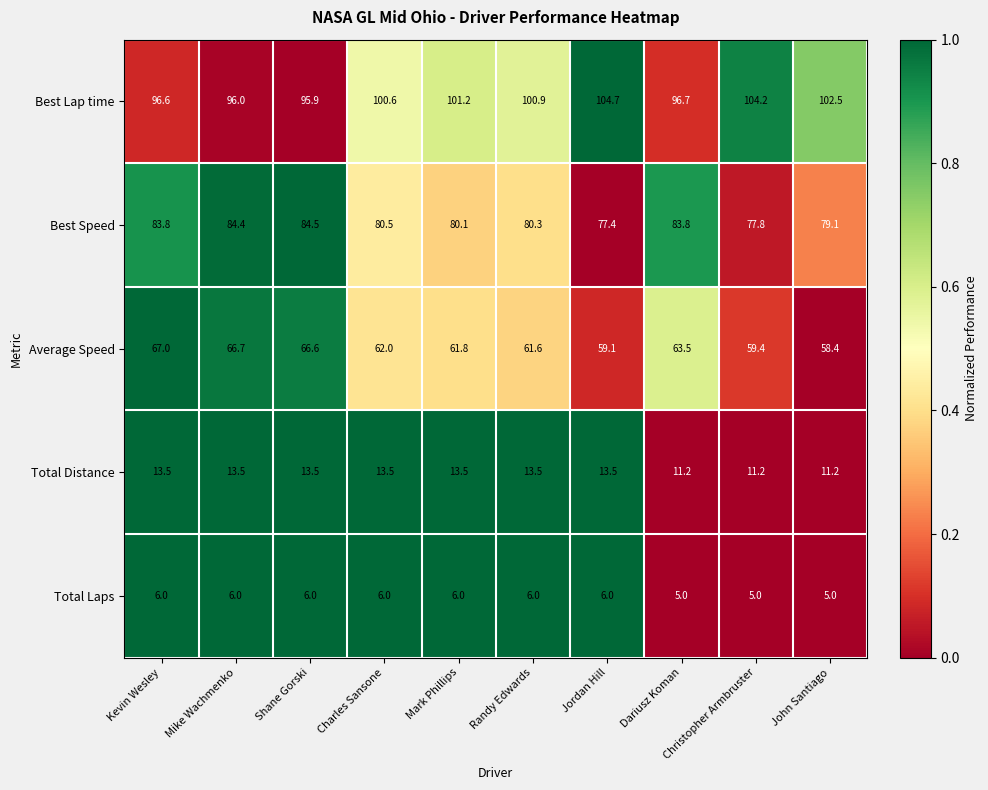

What is the difference between the highest and lowest values at Christopher Armbruster?

99.2